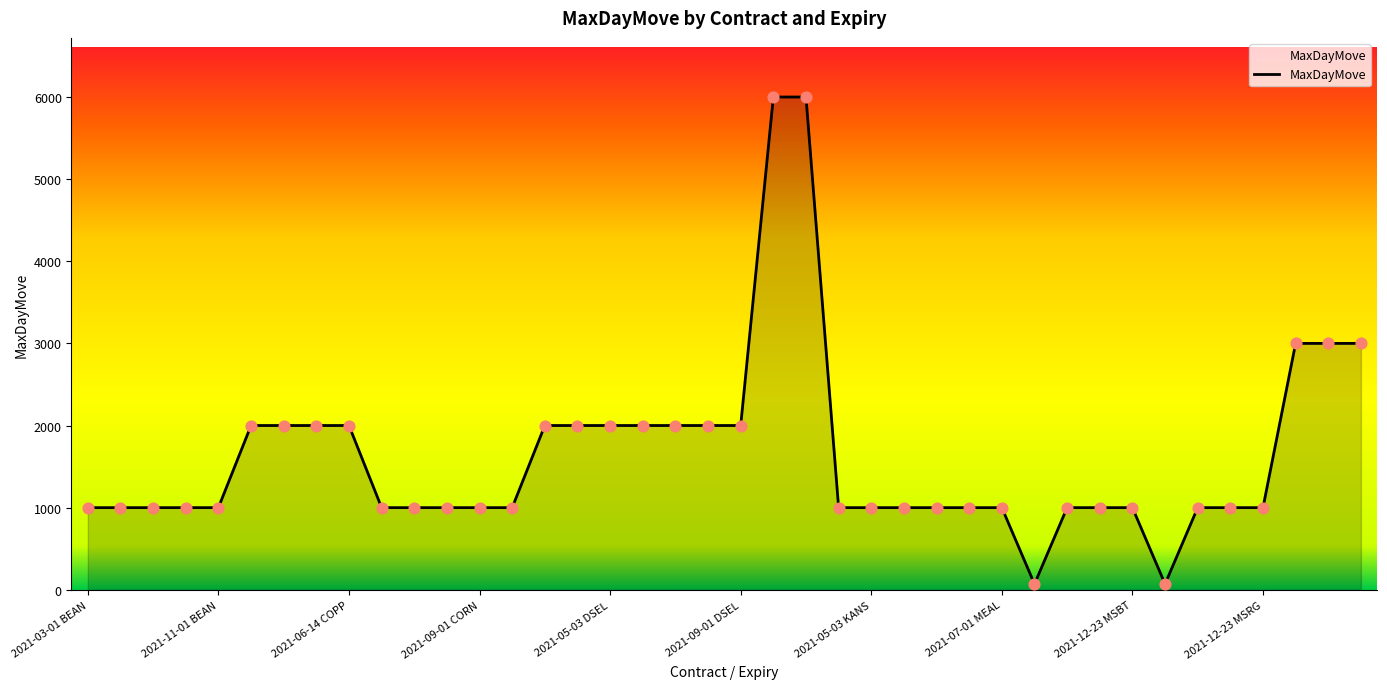

Does the chart have visible grid lines?

No